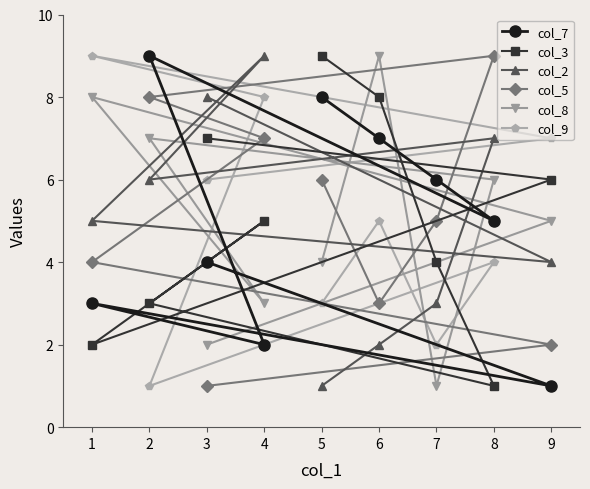

Is the value of col_7 at 6 greater than the value of col_5 at 2?

No